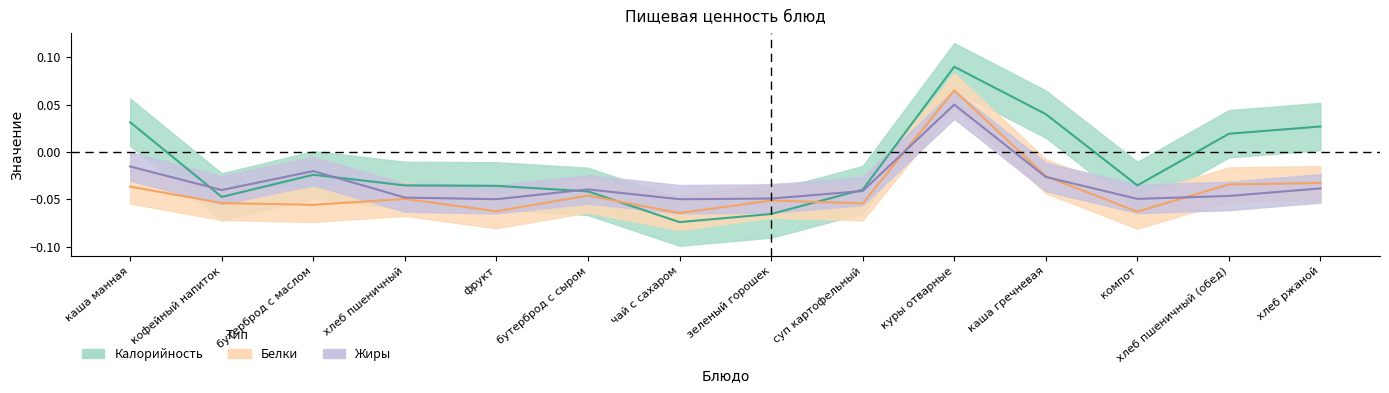

What is the label of the 11th point from the left?

каша гречневая